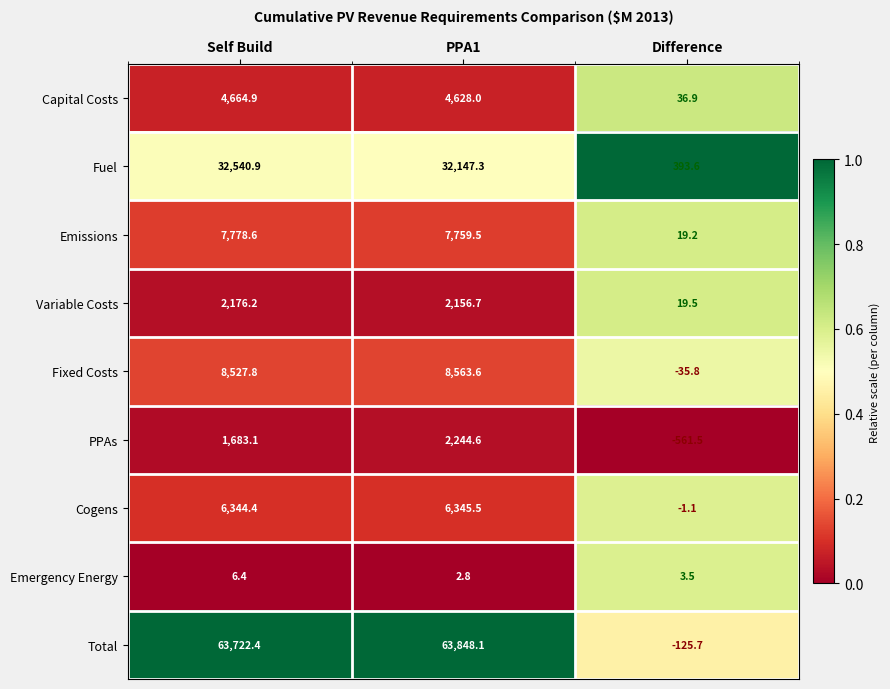

At which label does Capital Costs reach its minimum?

Difference